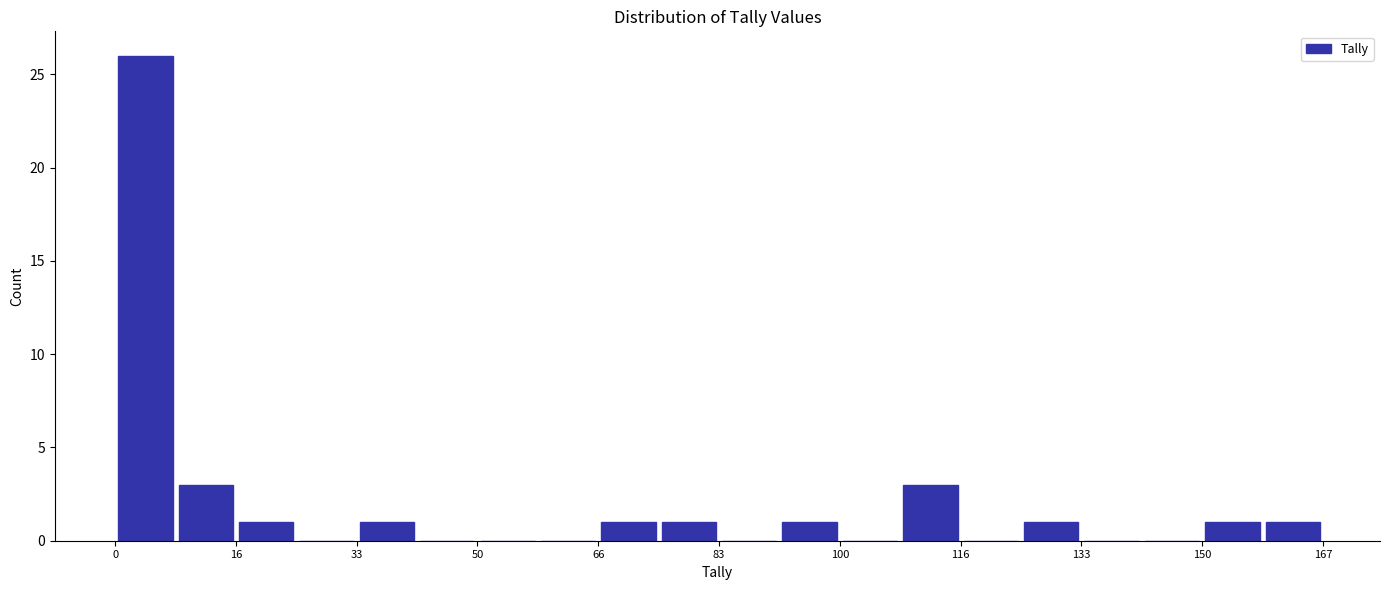

Over which range of the x-axis is the bar tallest?

0 to 8